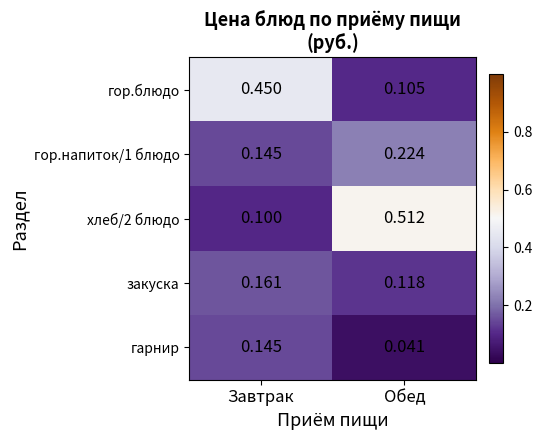

Rank the series at Обед from highest to lowest value.

хлеб/2 блюдо, гор.напиток/1 блюдо, закуска, гор.блюдо, гарнир